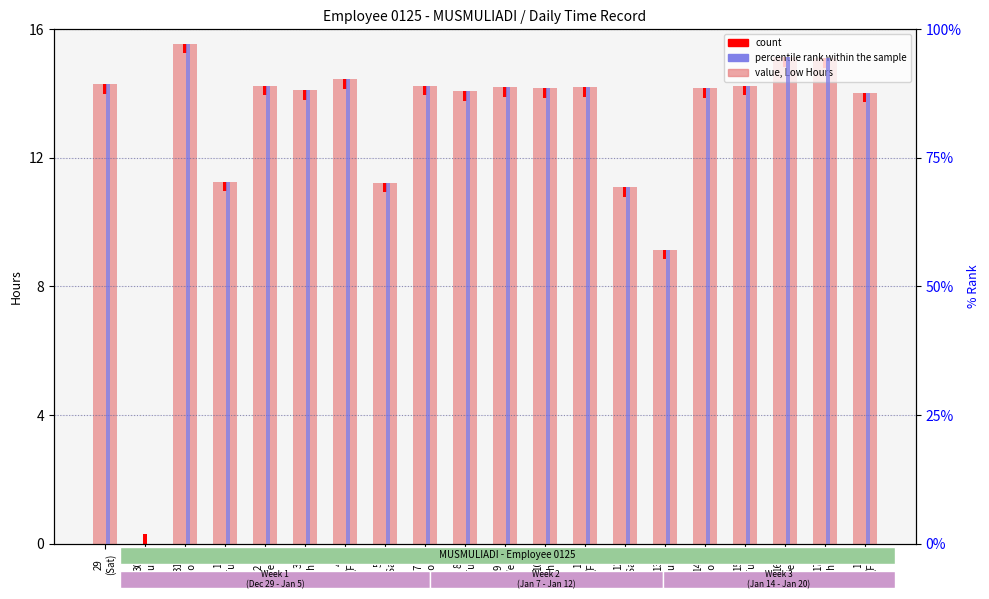

Reading left to right, what are all the values shown in this chart?

low hours (work duration): 14.3	0.0	15.6	11.3	14.2	14.1	14.4	11.2	14.2	14.1	14.2	14.2	14.2	11.1	9.1	14.2	14.2	15.1	15.1	14.0
count: 0.3	0.3	0.3	0.3	0.3	0.3	0.3	0.3	0.3	0.3	0.3	0.3	0.3	0.3	0.3	0.3	0.3	0.3	0.3	0.3
percentile rank within the sample: 89.3	0.0	97.2	70.4	89.0	88.2	90.2	70.2	89.0	87.9	88.8	88.5	88.8	69.2	57.1	88.6	89.0	94.5	94.3	87.7